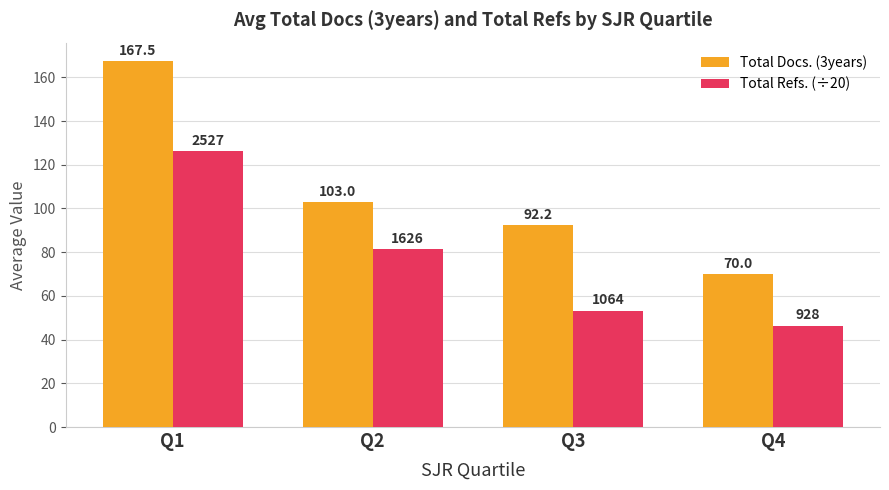

What is the value of the Total Docs. (3years) bar at the 2nd from the left?

103.0